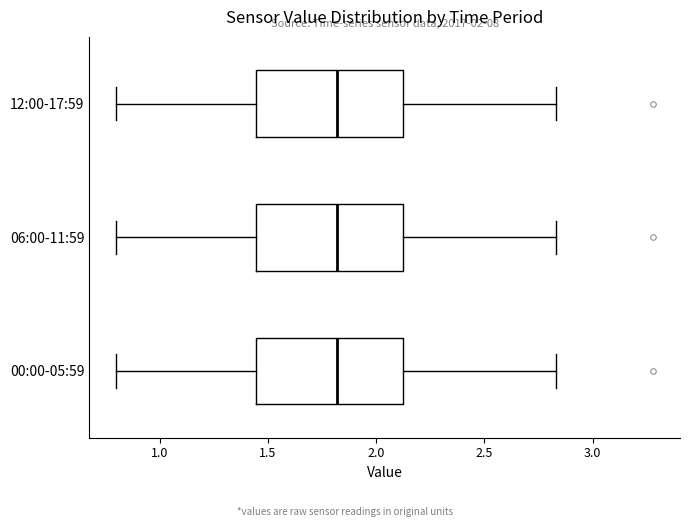

Where is the right edge of the box for 12:00-17:59 on the x-axis? The values are not printed on the chart, so give them approximately, as read against the axis.

2.10